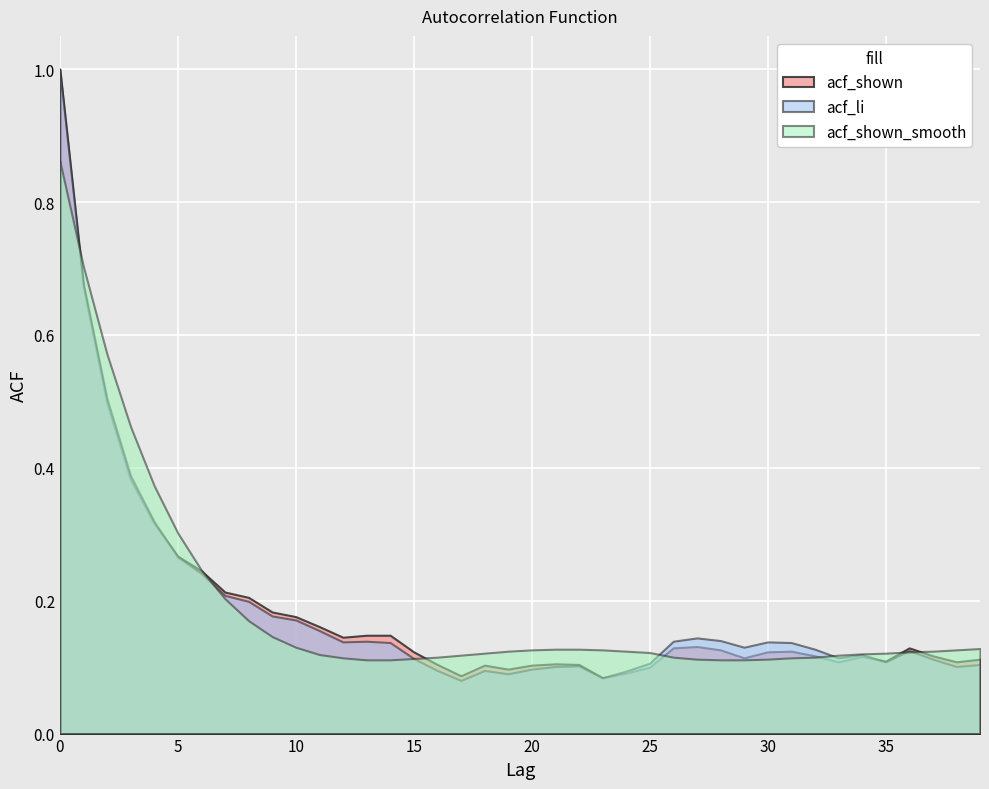

What is the value of the acf_li point at the 30th from the left?

0.1